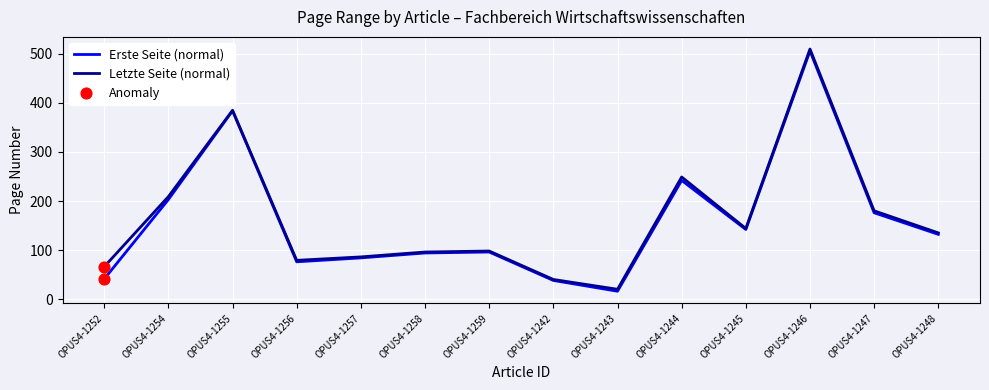

At which label is Erste Seite (normal) closest to 261?

OPUS4-1244